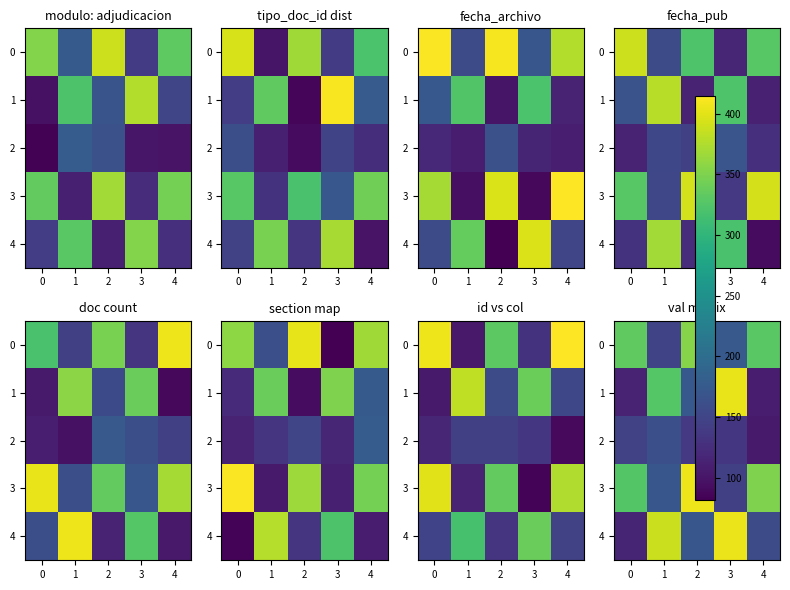

True or false: 4 has a value of 388.6 at 1.

True